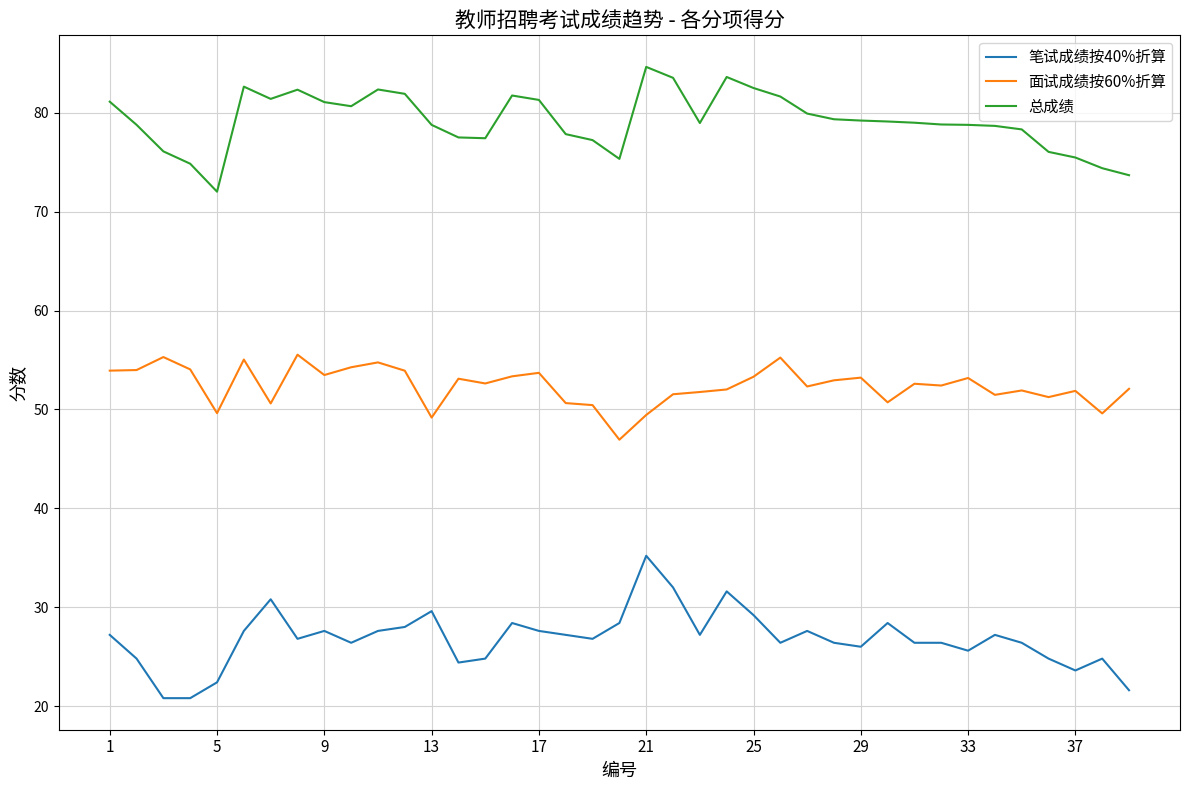

What is the minimum value shown in the chart?

20.8